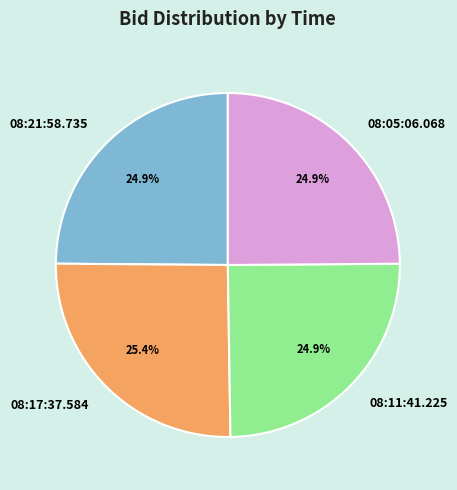

Is there a majority slice in this chart?

No